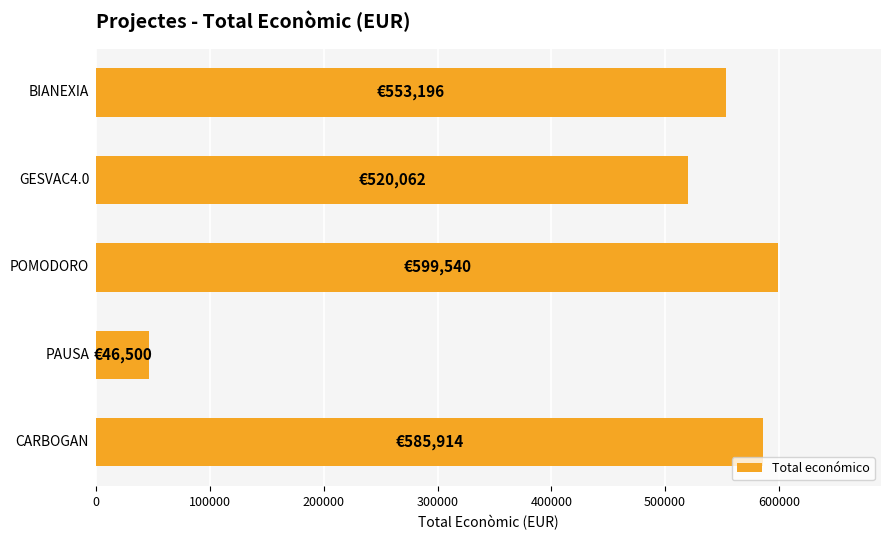

What is the difference between the maximum and minimum values?

553040